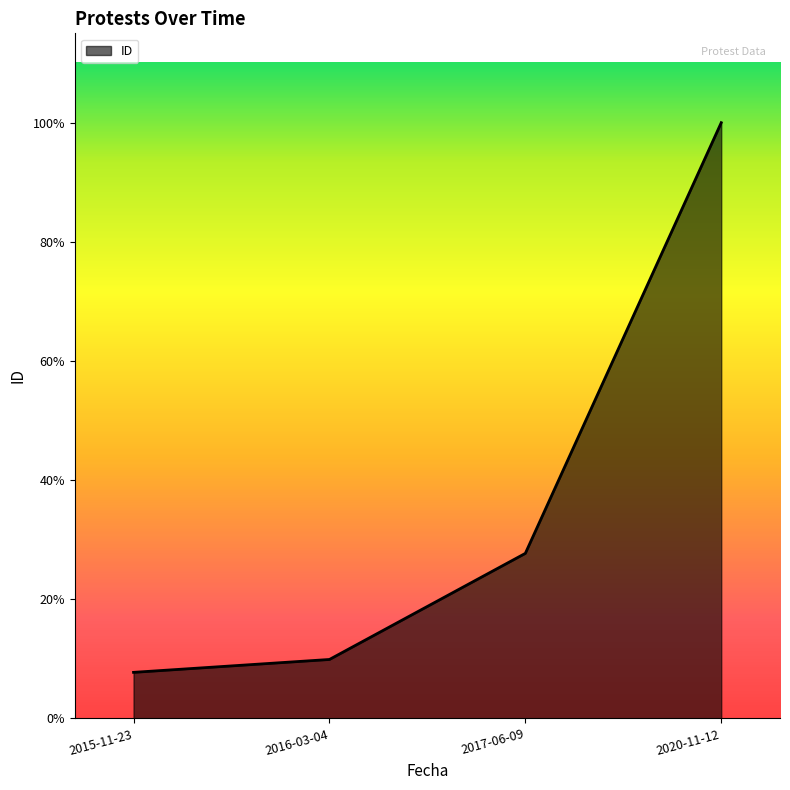

Between 2020-11-12 and 2017-06-09, which is larger?

2020-11-12